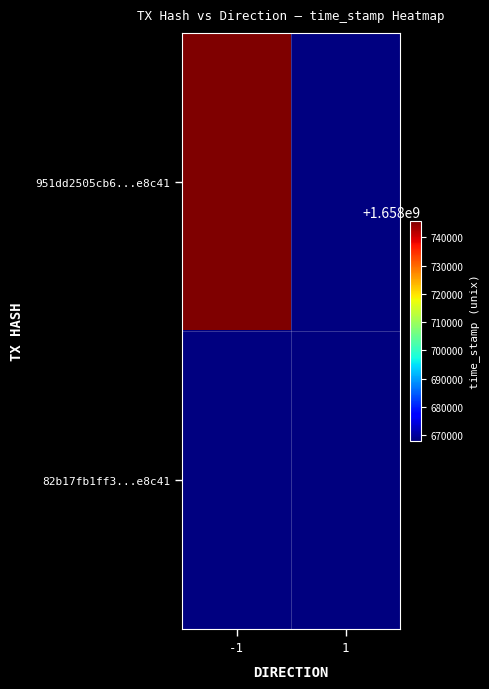

Rank the series by their average value, from highest to lowest.

951dd2505cb6...e8c41, 82b17fb1ff3...e8c41